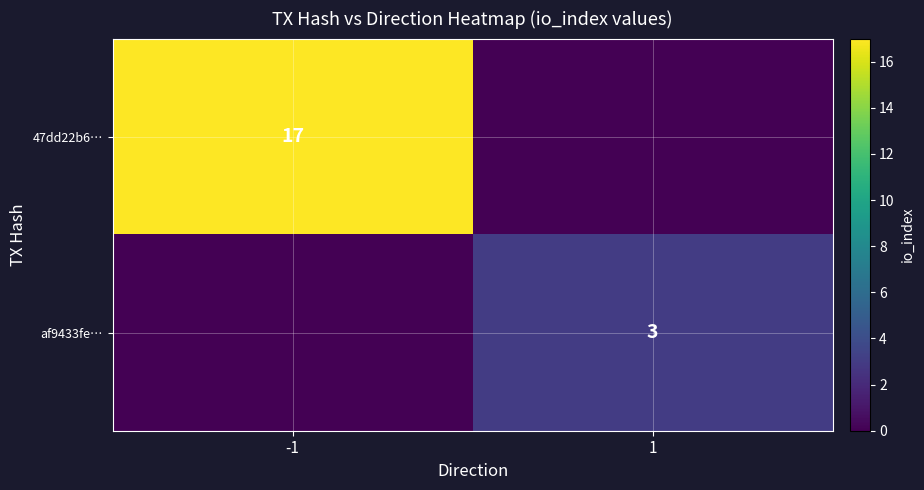

Is the value of af9433fe… at 1 greater than the value of 47dd22b6… at -1?

No